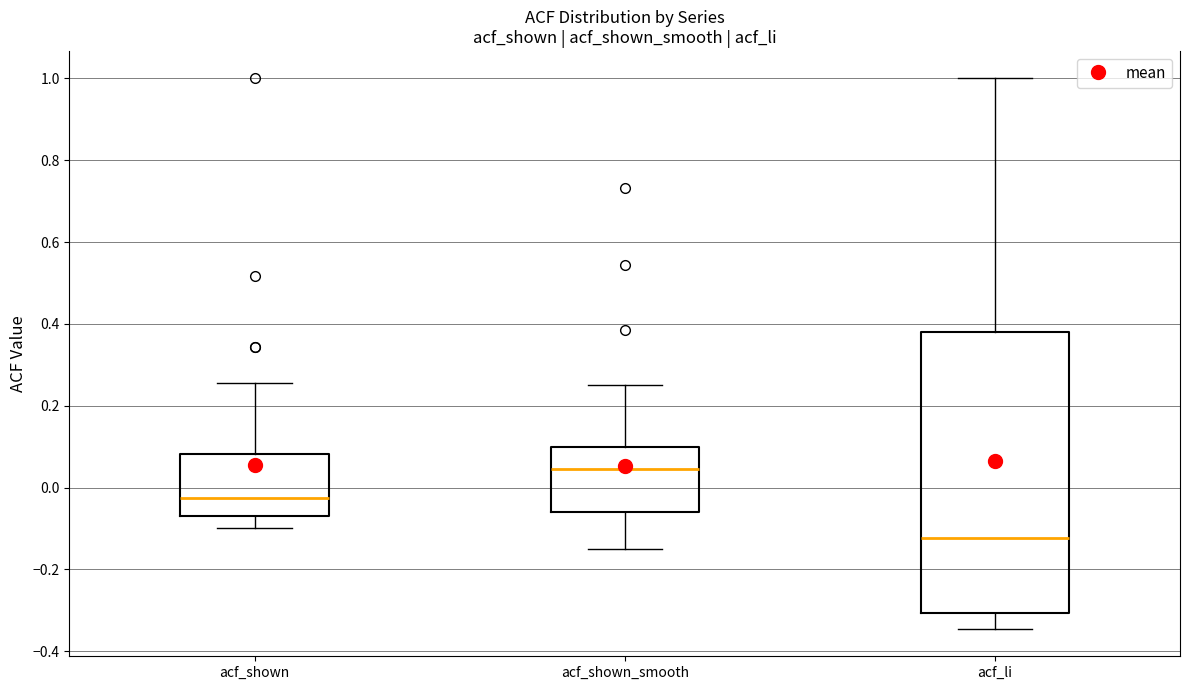

Where does the upper whisker of the box for acf_shown end on the y-axis? The values are not printed on the chart, so give them approximately, as read against the axis.

0.26